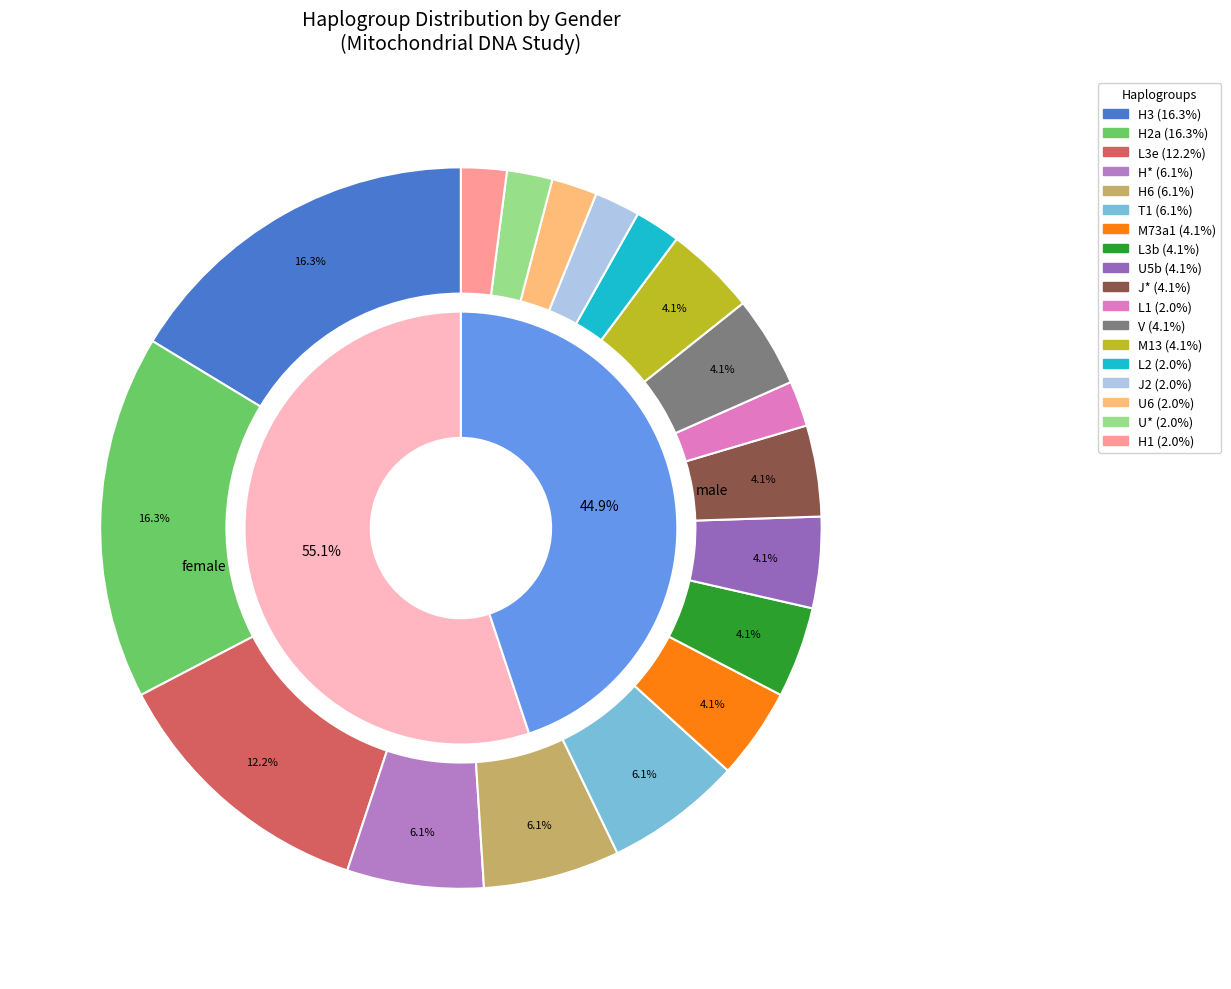

To the nearest percent, what portion does V represent?

4%